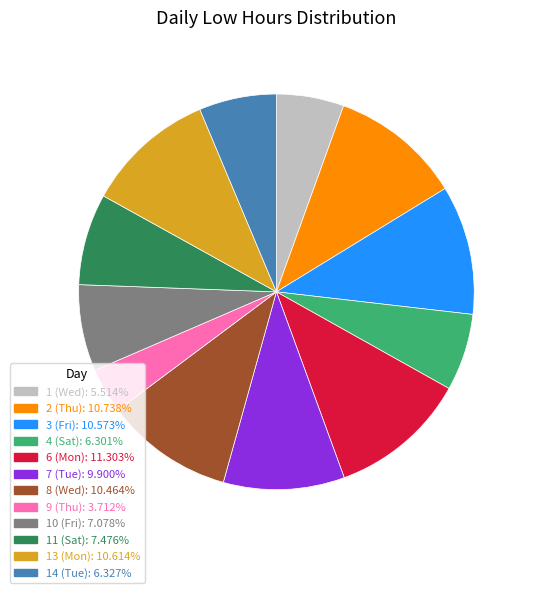

Is there any slice that represents more than half of the pie?

No